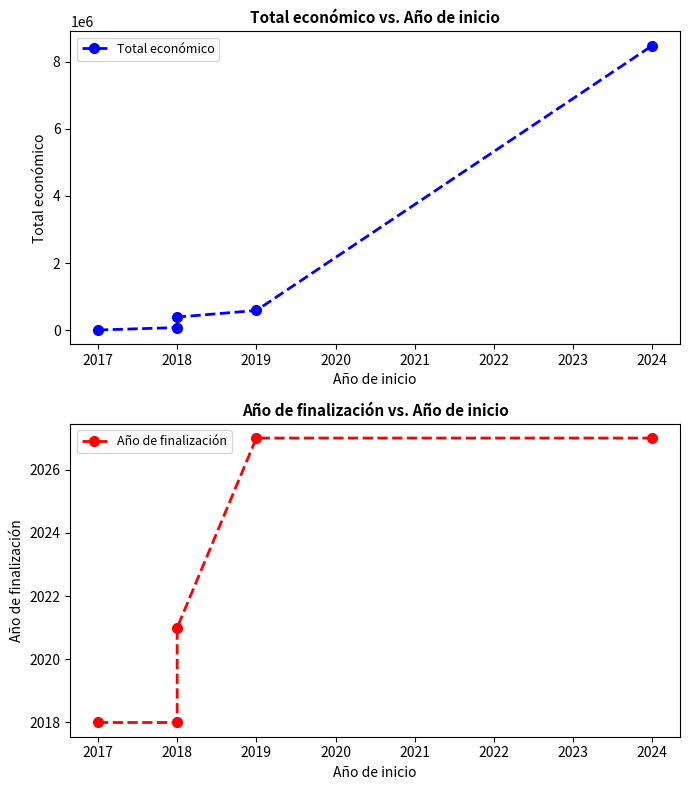

True or false: Total económico has more than 1 interior local peaks.

False